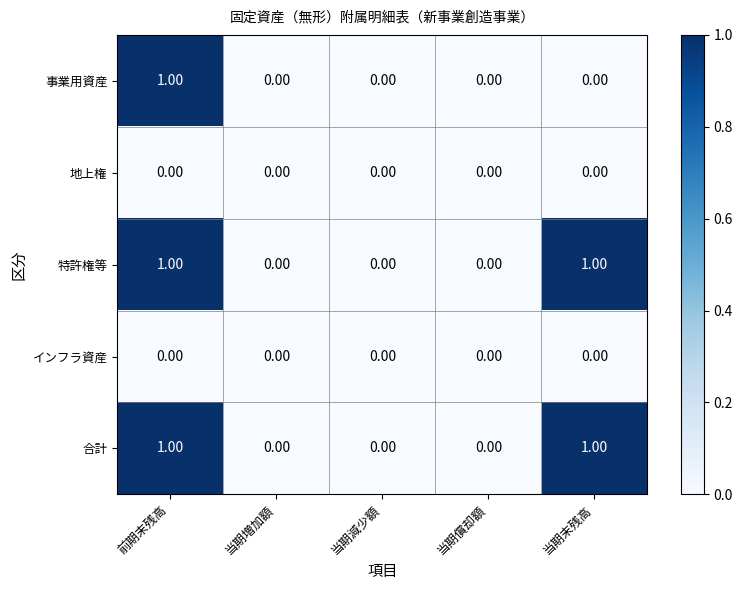

At which category is the sum across all series the highest?

前期末残高